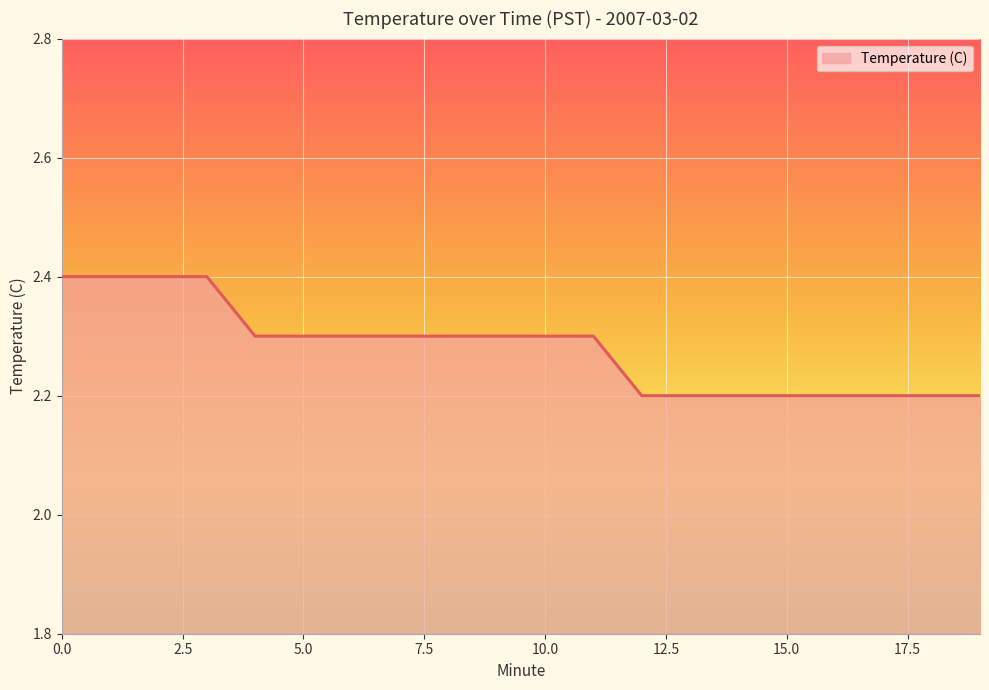

What is the maximum value shown in the chart?

2.4